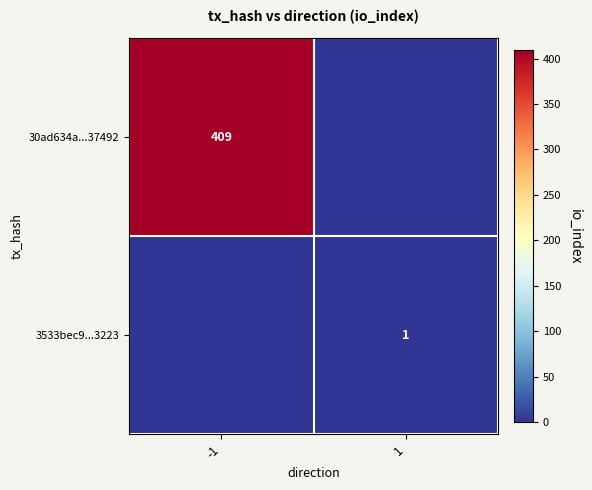

Is the value of 30ad634a...37492 at -1 greater than the value of 3533bec9...3223 at 1?

Yes